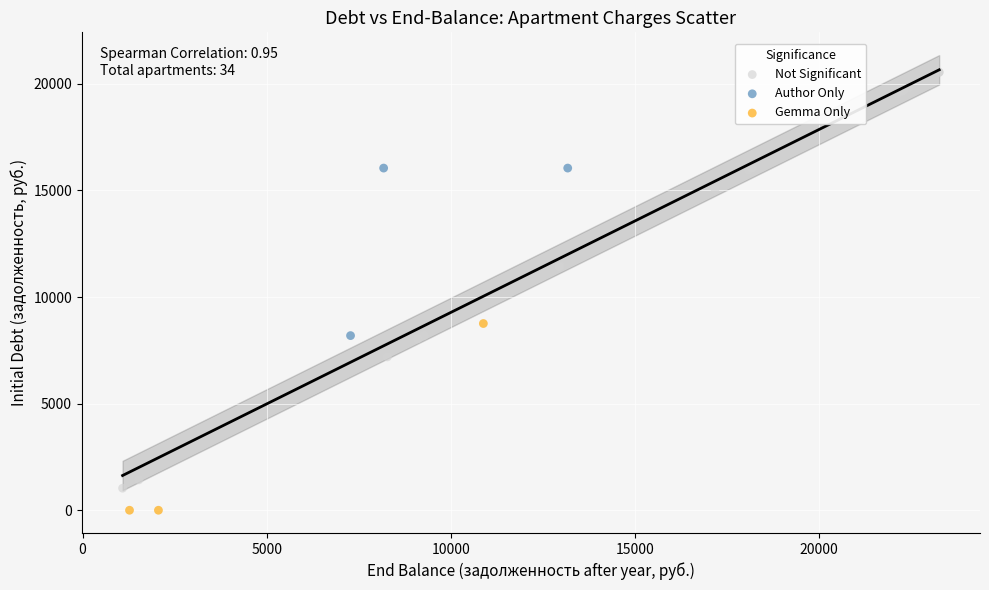

Which series reaches the minimum Y coordinate?

Gemma Only